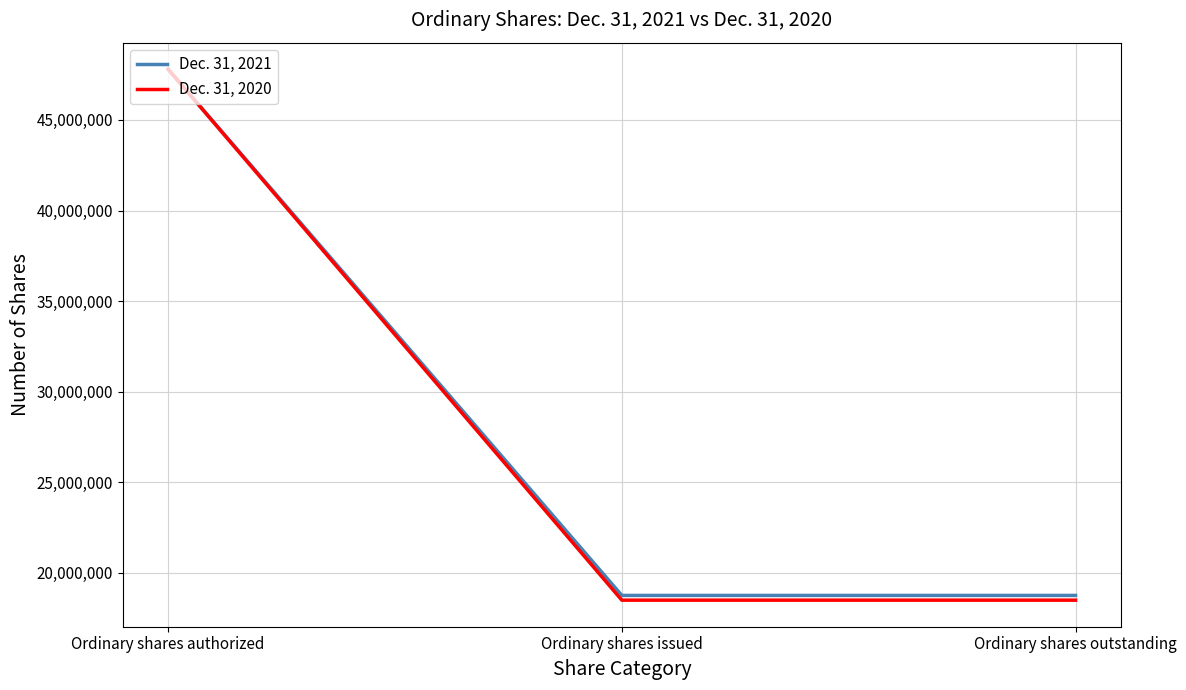

What is the greatest value displayed?

47800000